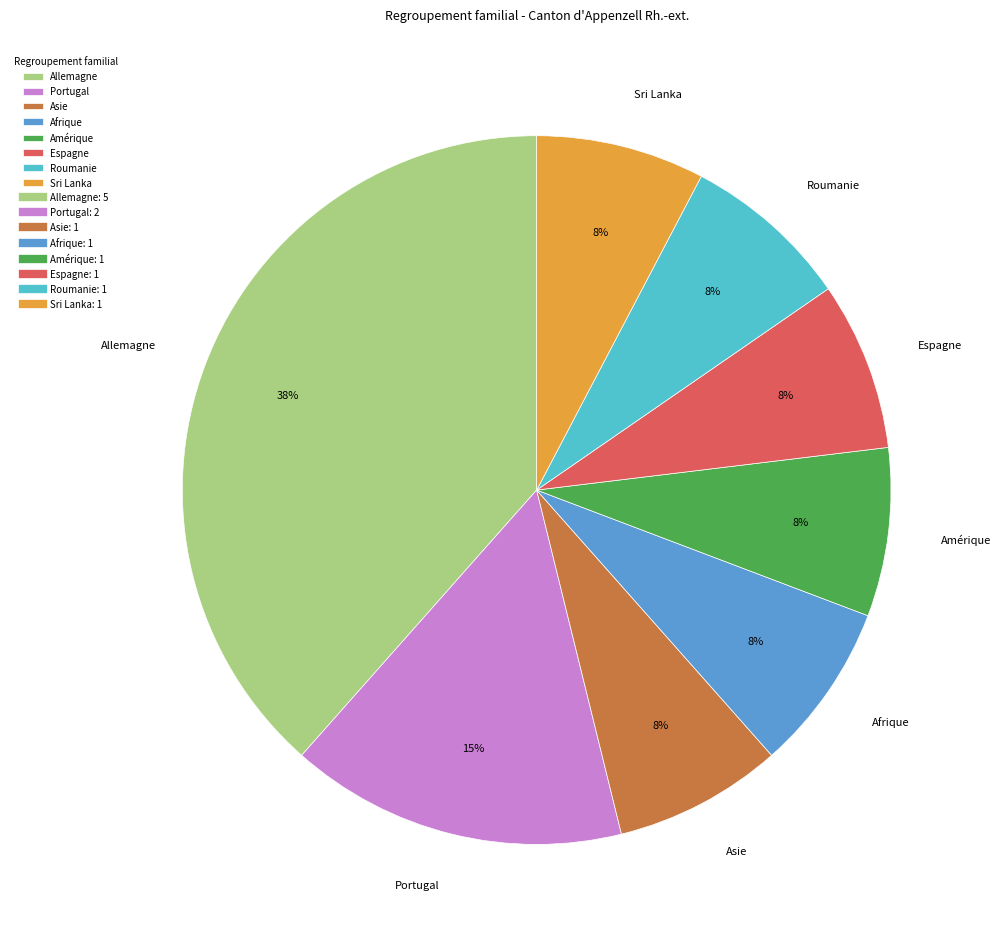

Which has a higher value, Portugal or Sri Lanka?

Portugal